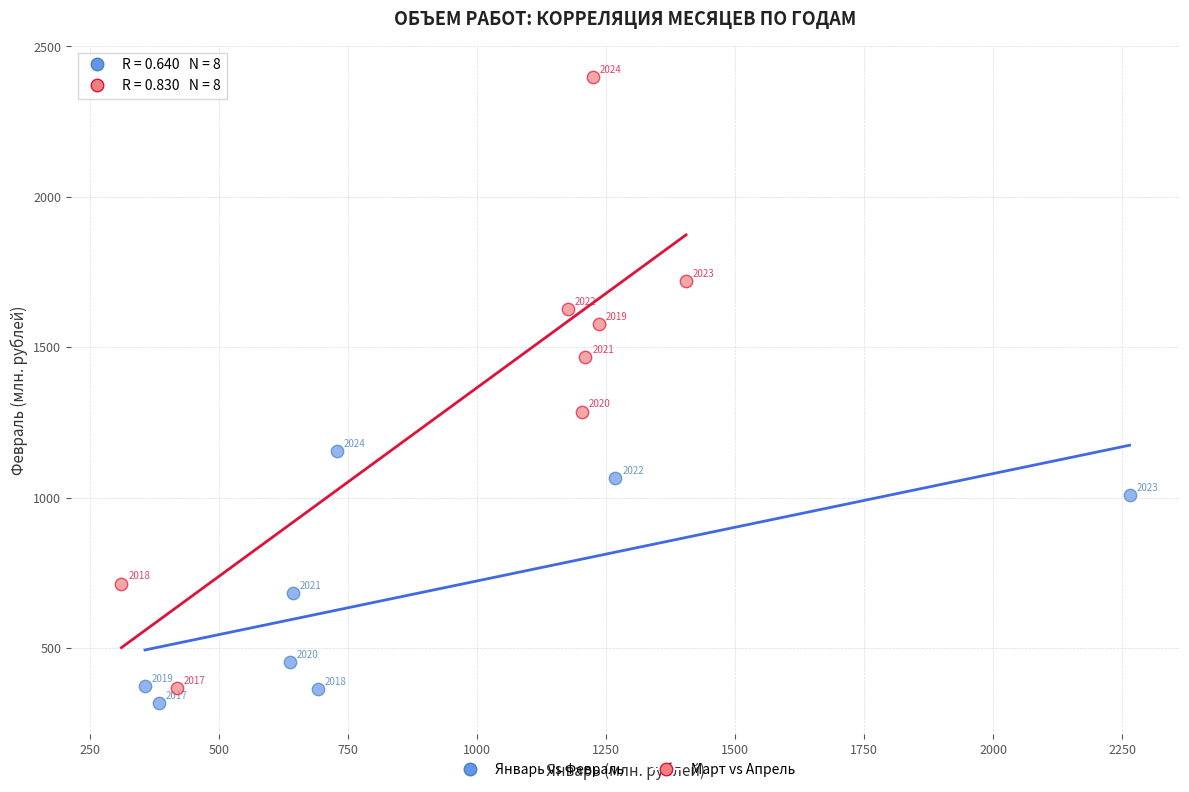

Which series contains the lowest Y value?

Январь vs Февраль